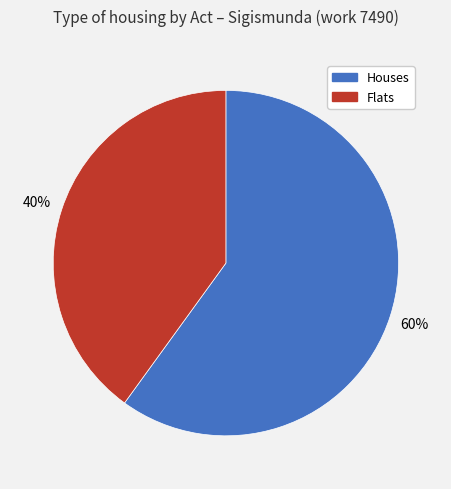

Is there a majority slice in this chart?

Yes